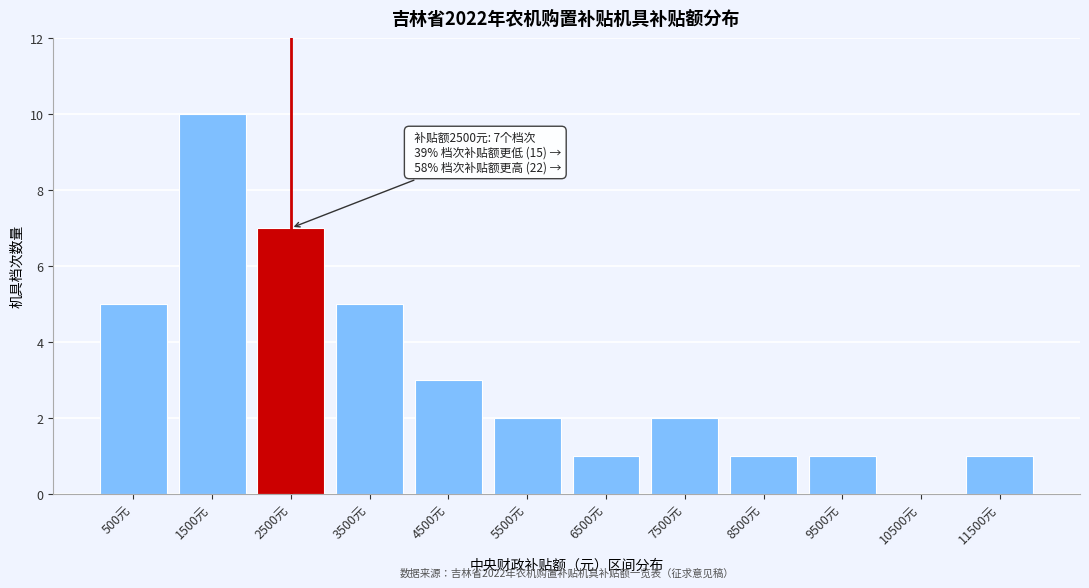

Reading left to right, transcribe all the data shown in this chart.

500元=5	1500元=10	2500元=7	3500元=5	4500元=3	5500元=2	6500元=1	7500元=2	8500元=1	9500元=1	10500元=0	11500元=1